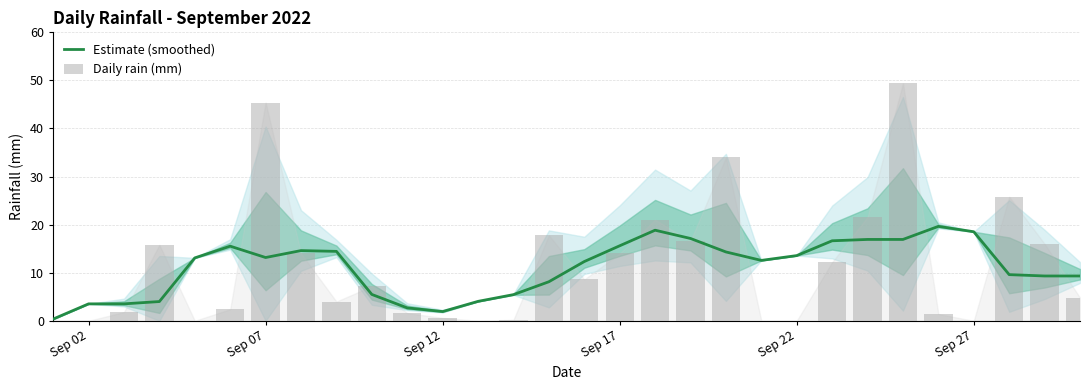

What is the approximate value of Estimate (smoothed) at Sep 12?

1.9